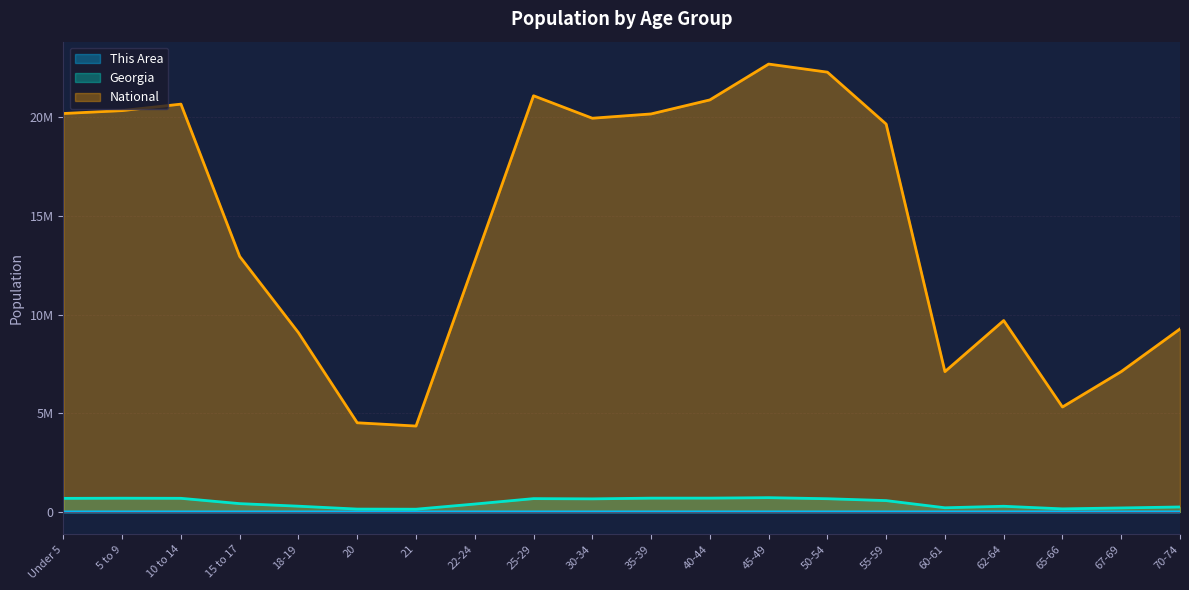

What is the sum of the National values at 40-44 and 18-19?

29977053